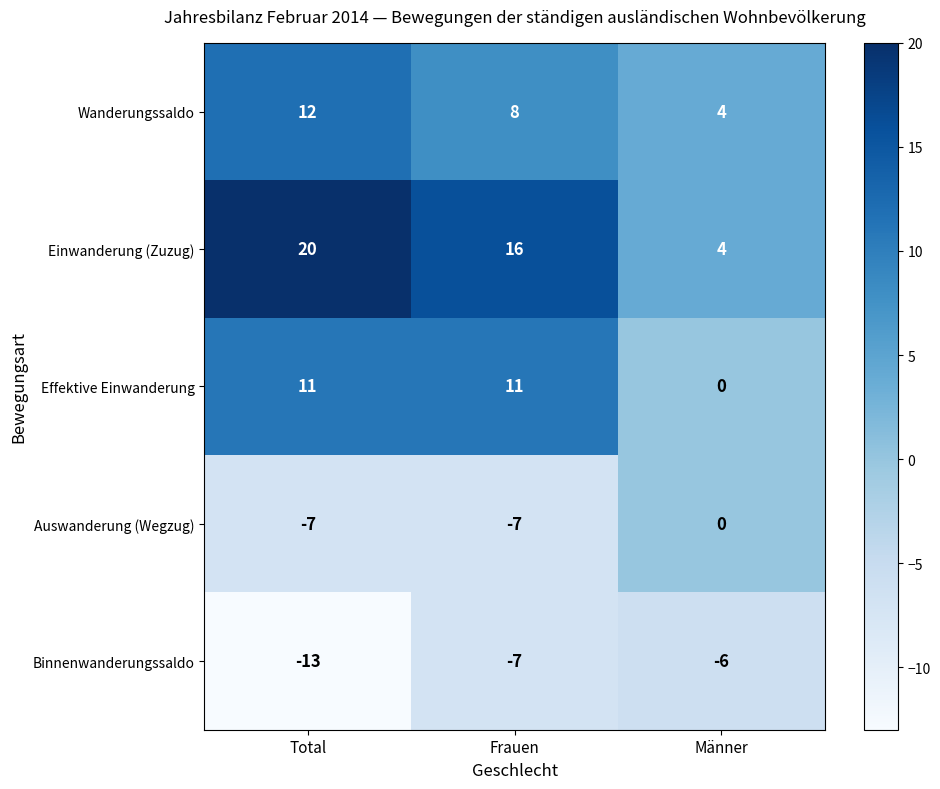

What is the difference between the highest and lowest values at Männer?

10